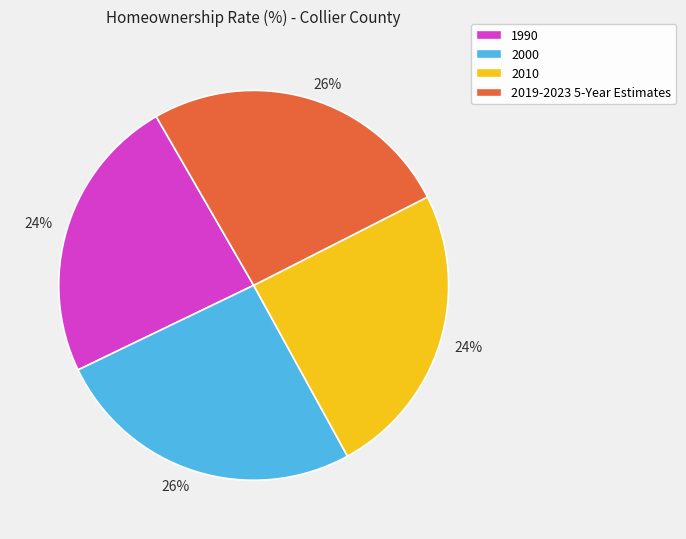

What percentage is the 1990 slice, to the nearest percent?

24%